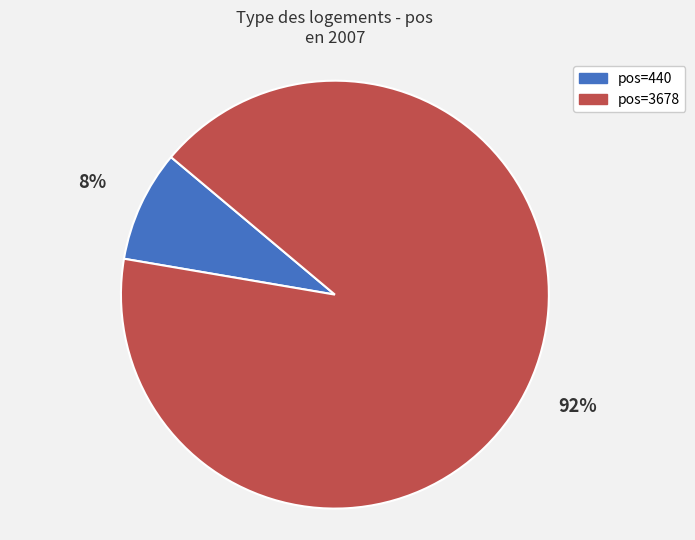

True or false: pos=3678 accounts for 99% of the total.

False